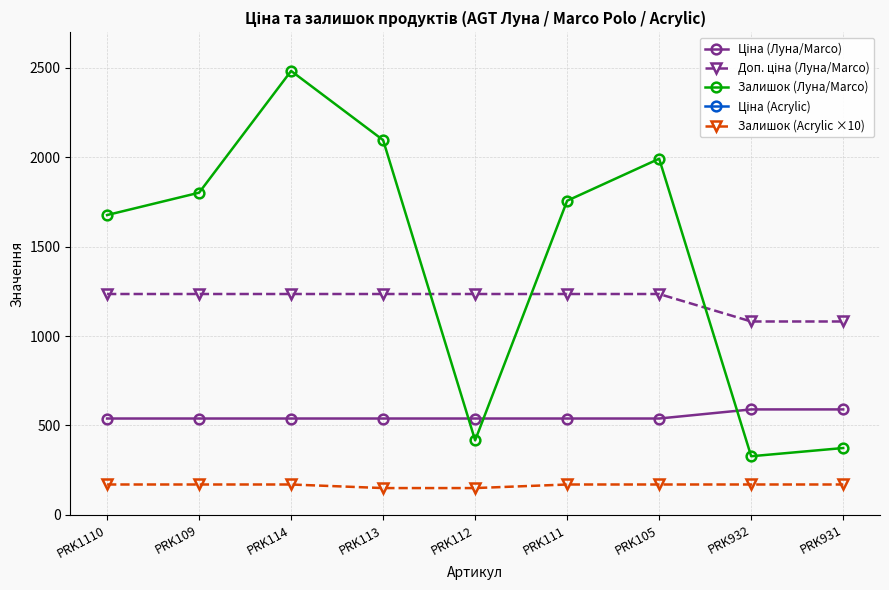

What position from the right is PRK113?

6